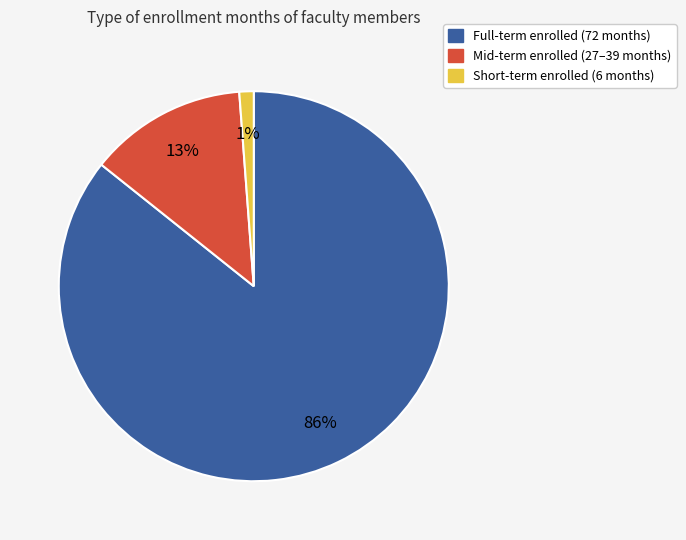

Combined, do Short-term enrolled (6 months) and Mid-term enrolled (27–39 months) account for over 50%?

No